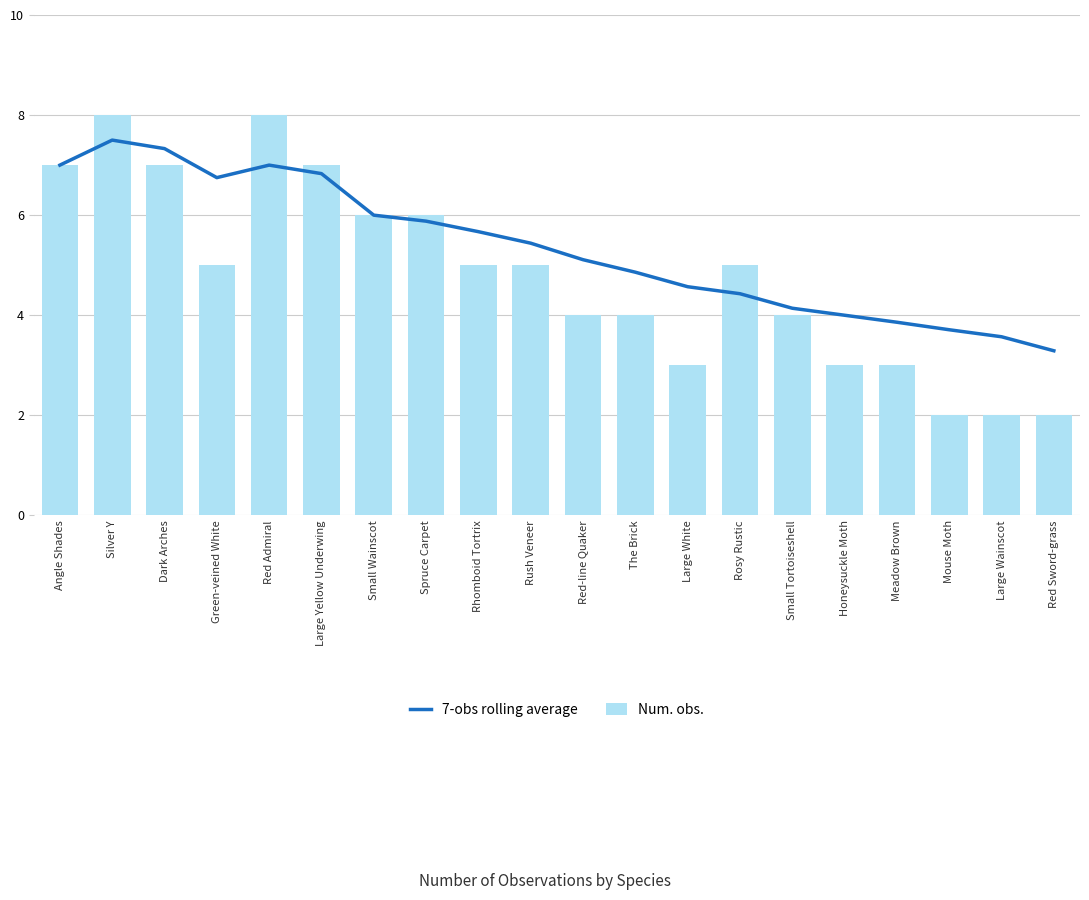

Which series has the widest spread of values?

Num. obs.